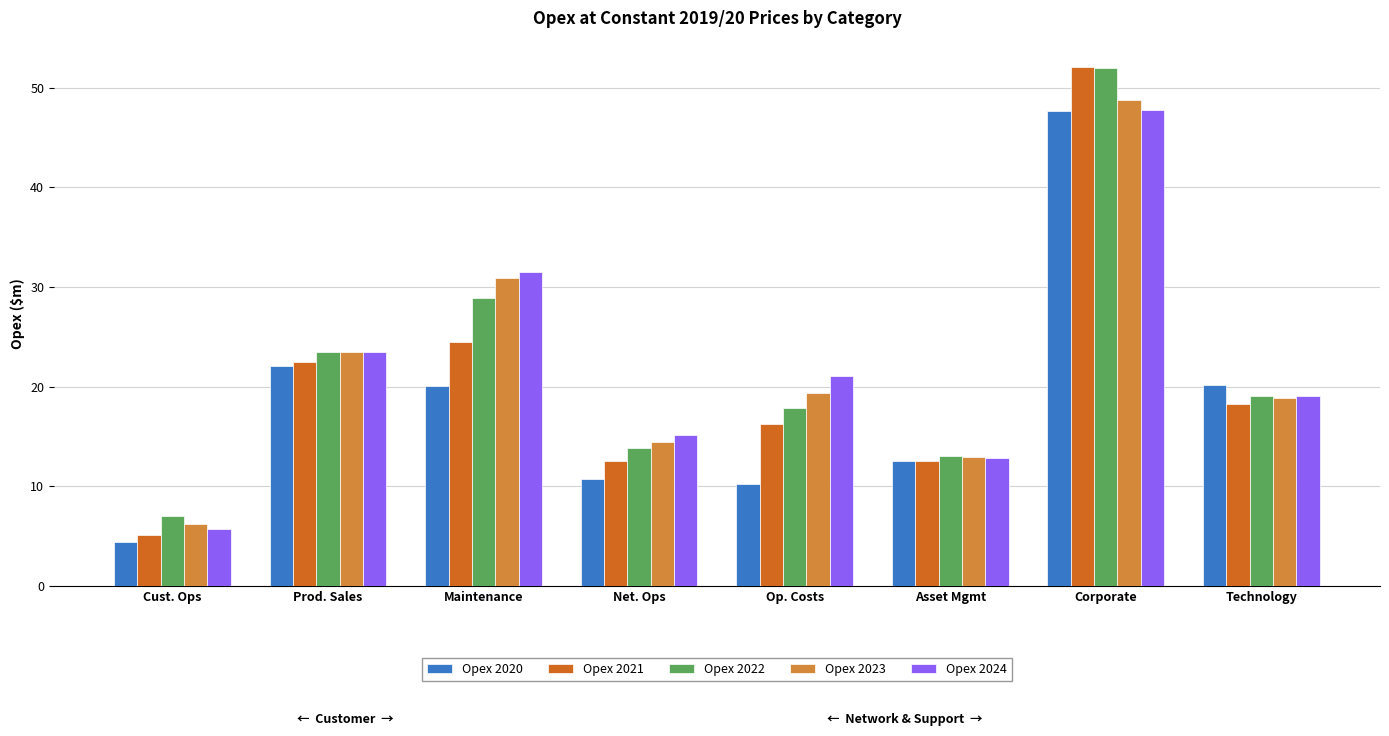

What is the label of the 5th bar from the left?

Op. Costs